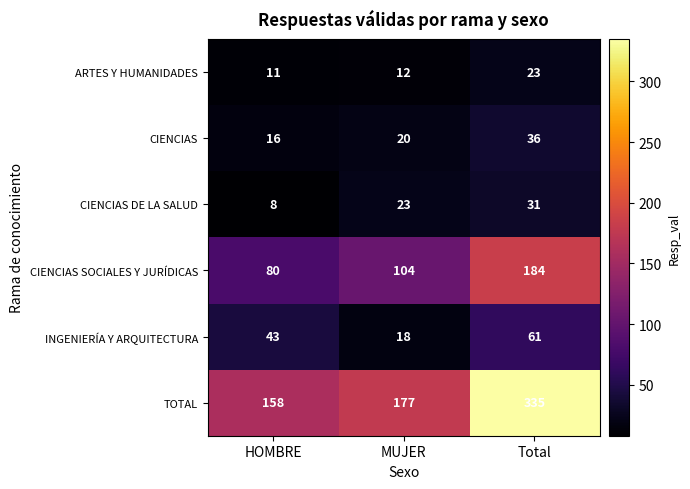

Reading right to left, list all the values displayed in this chart.

ARTES Y HUMANIDADES: Total=23	MUJER=12	HOMBRE=11
CIENCIAS: Total=36	MUJER=20	HOMBRE=16
CIENCIAS DE LA SALUD: Total=31	MUJER=23	HOMBRE=8
CIENCIAS SOCIALES Y JURÍDICAS: Total=184	MUJER=104	HOMBRE=80
INGENIERÍA Y ARQUITECTURA: Total=61	MUJER=18	HOMBRE=43
TOTAL: Total=335	MUJER=177	HOMBRE=158